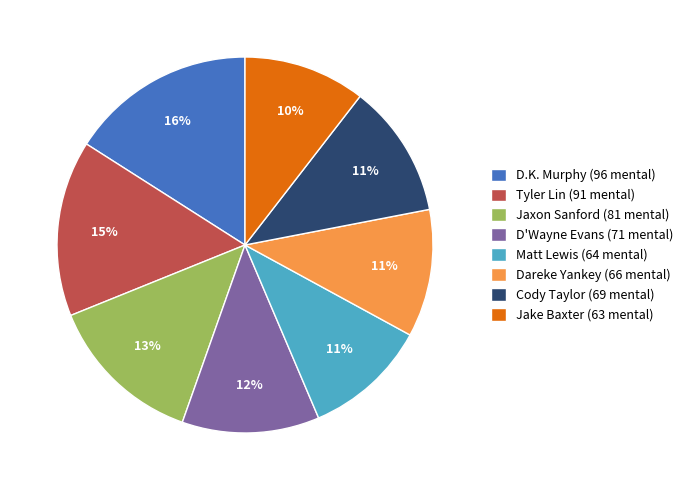

To the nearest percent, what is the combined percentage of D.K. Murphy and Cody Taylor?

27%